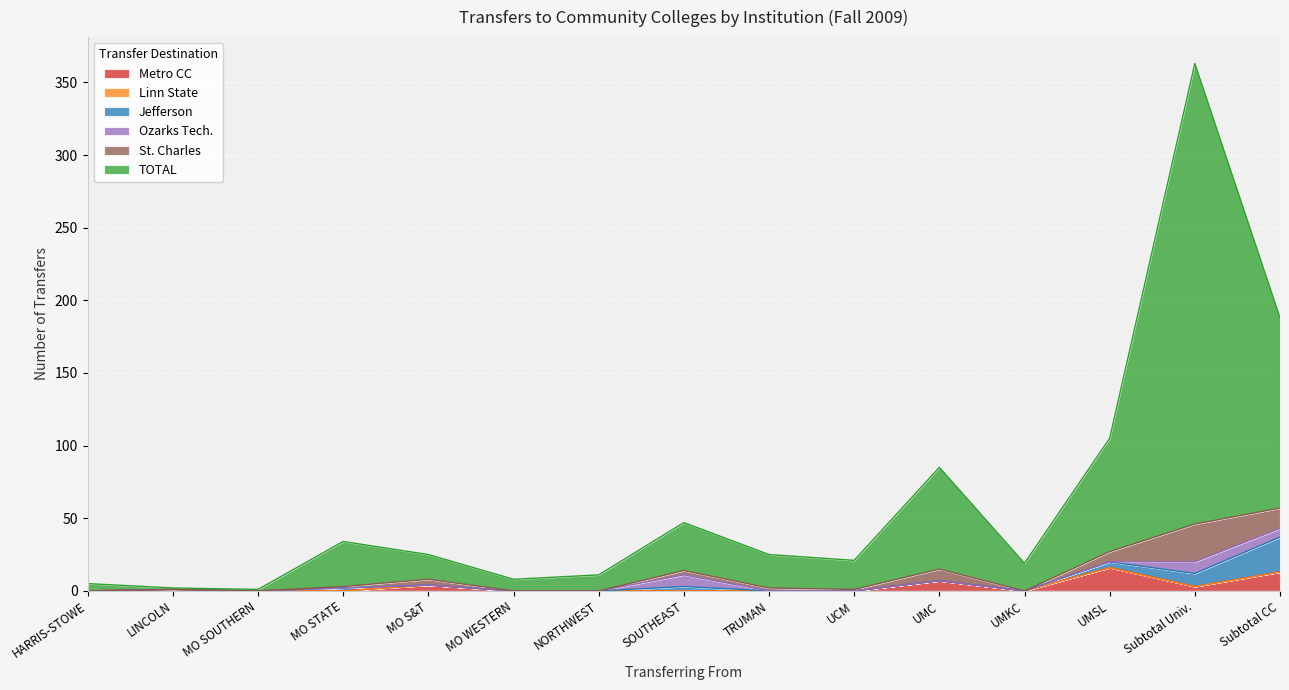

Where is the first local maximum for Ozarks Tech.?

SOUTHEAST